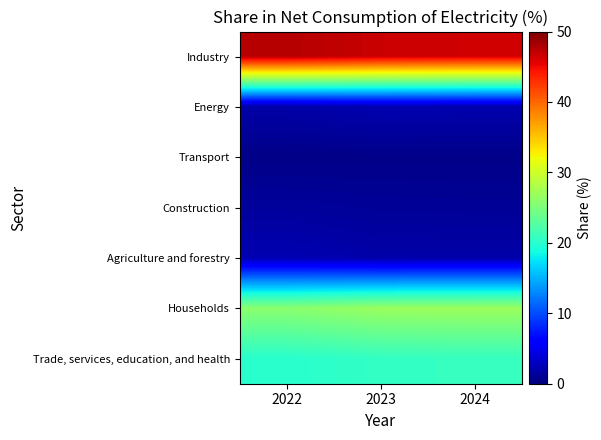

What is the maximum value shown in the chart?

47.6